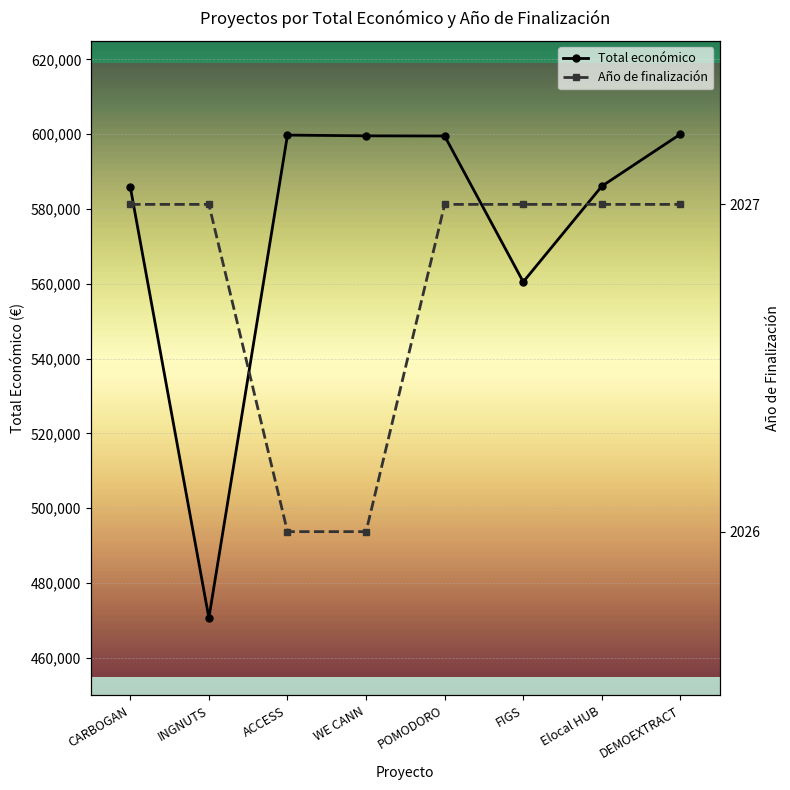

What is the label of the 8th bar from the left?

DEMOEXTRACT